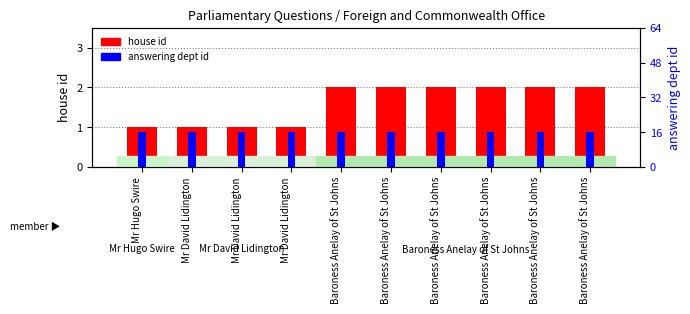

At which label does house id reach its minimum?

Mr Hugo Swire